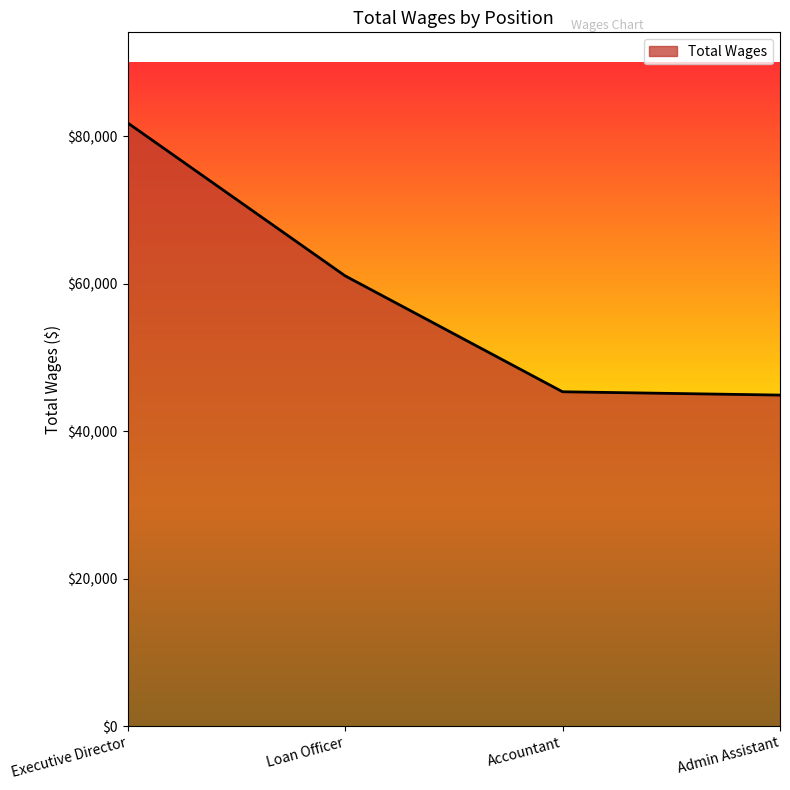

Where does the data first go above 61096?

Executive Director